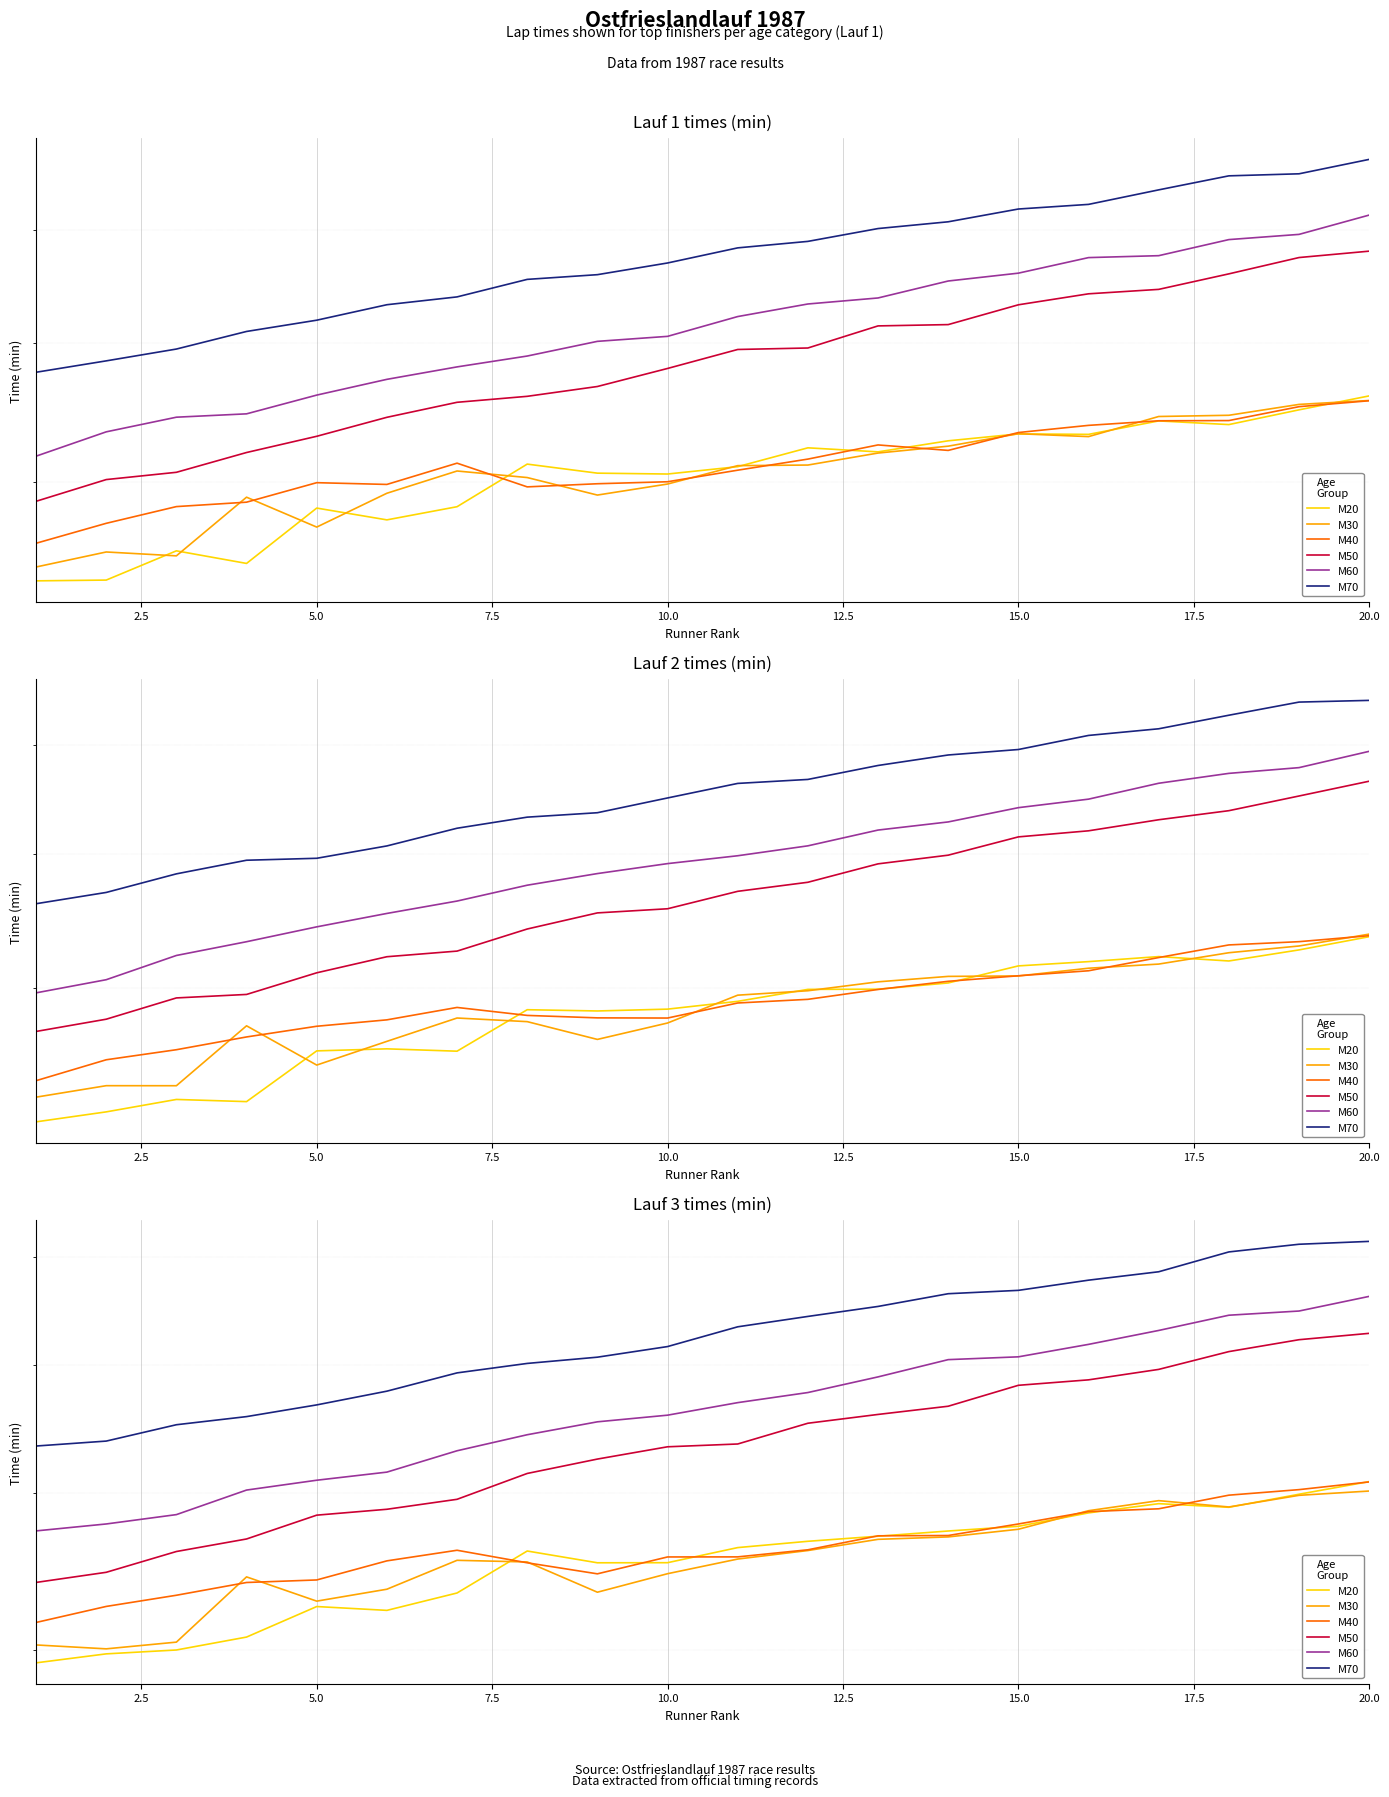

What is the sum of the M20 values at 5.0 and 14?

87.7